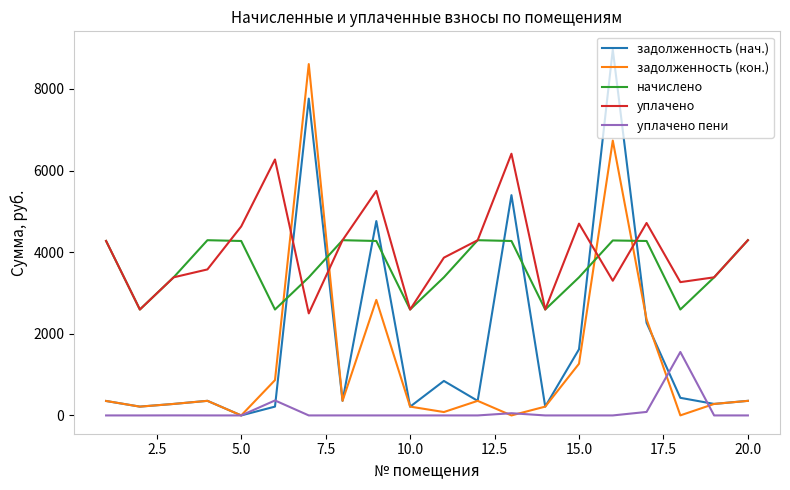

After their last crossing, which series has the higher values: начислено or задолженность (нач.)?

начислено